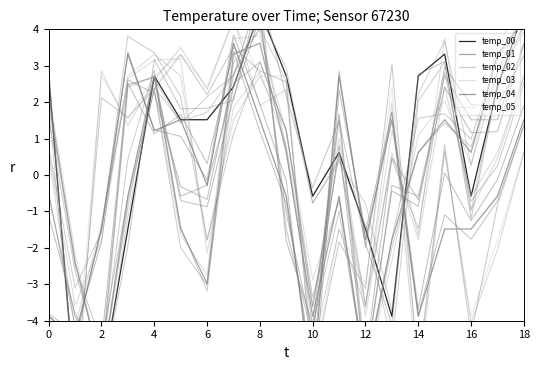

True or false: temp_03 has more than 1 interior local peaks.

True